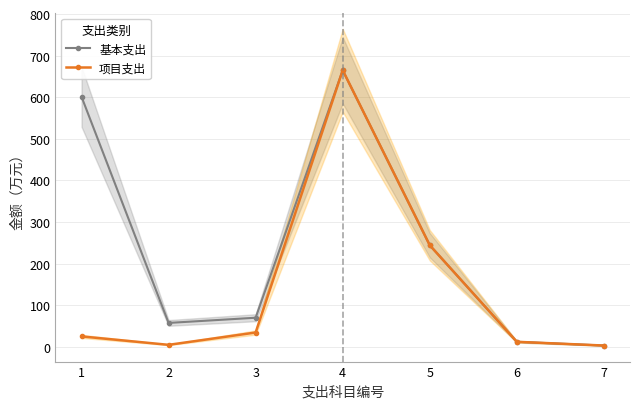

What is the difference between the highest and lowest values at 1?

576.2